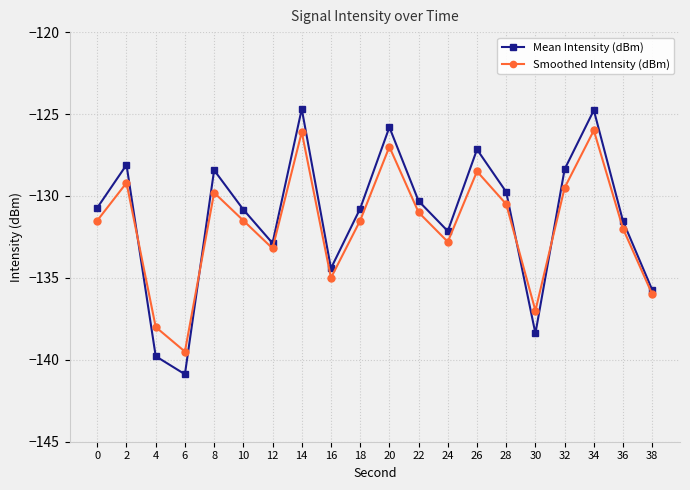

Where does the Mean Intensity (dBm) series first go above -130?

2